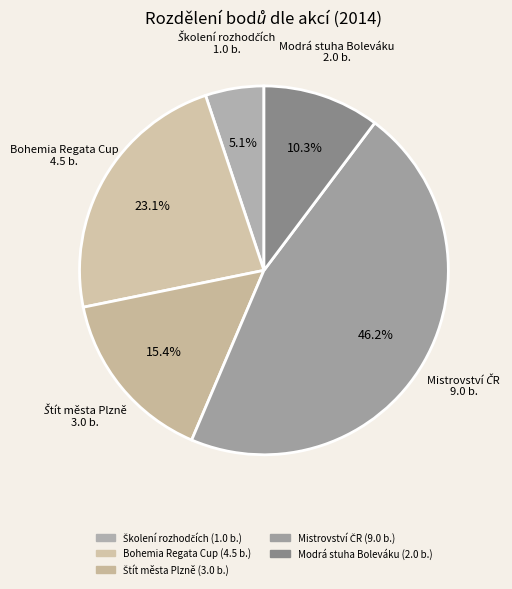

Is there a majority slice in this chart?

No